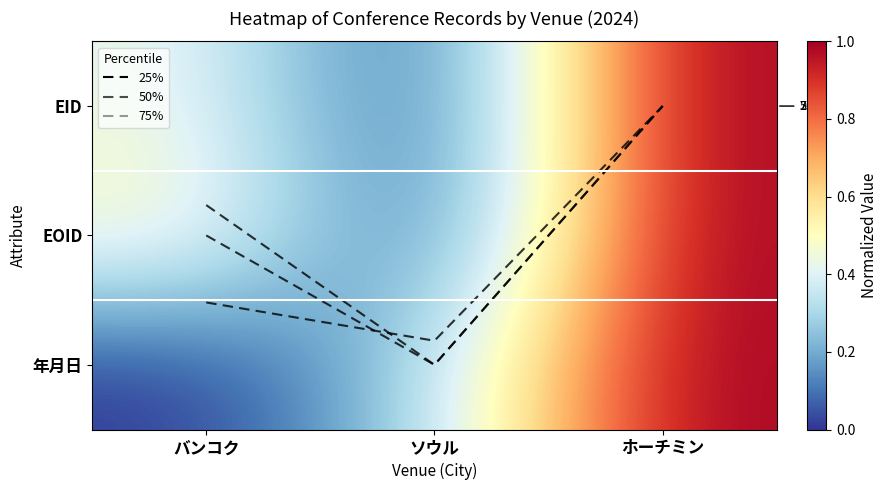

Count the number of categories in the chart.

3